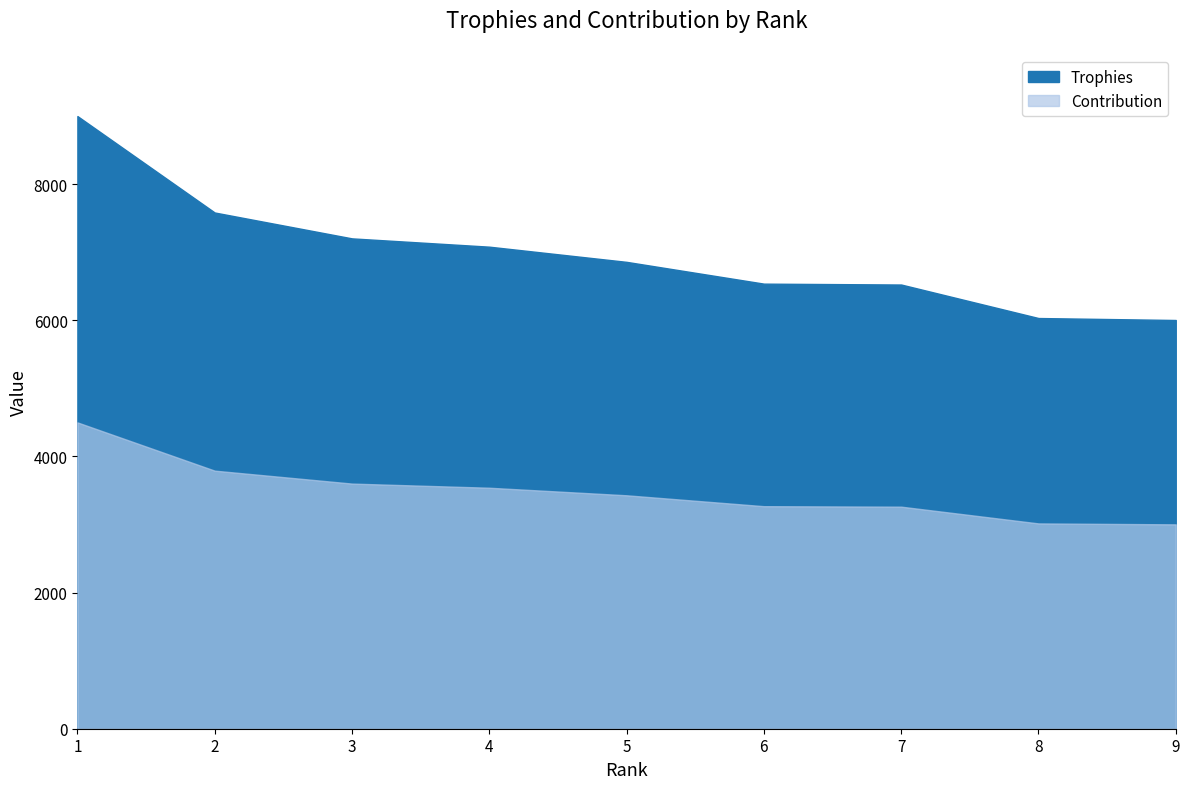

True or false: Trophies has a value of 6033 at 8.

True